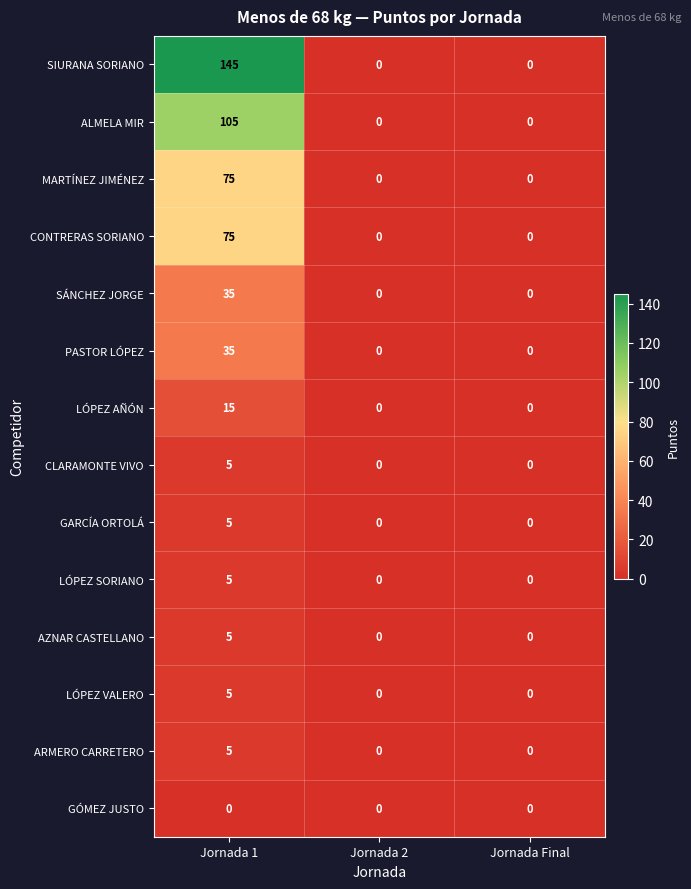

Which series has the largest total across all categories?

SIURANA SORIANO